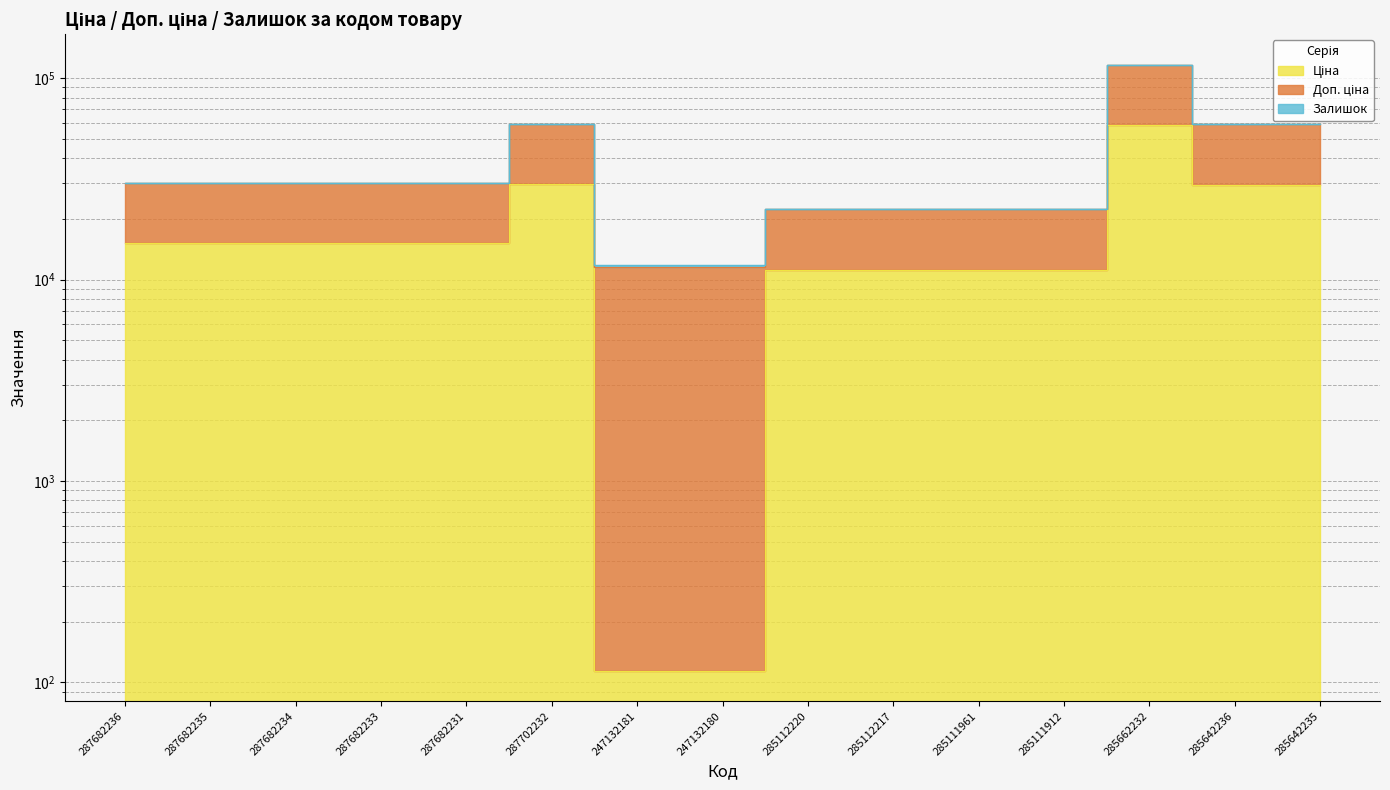

What is the highest value of the Ціна series?

58426.5